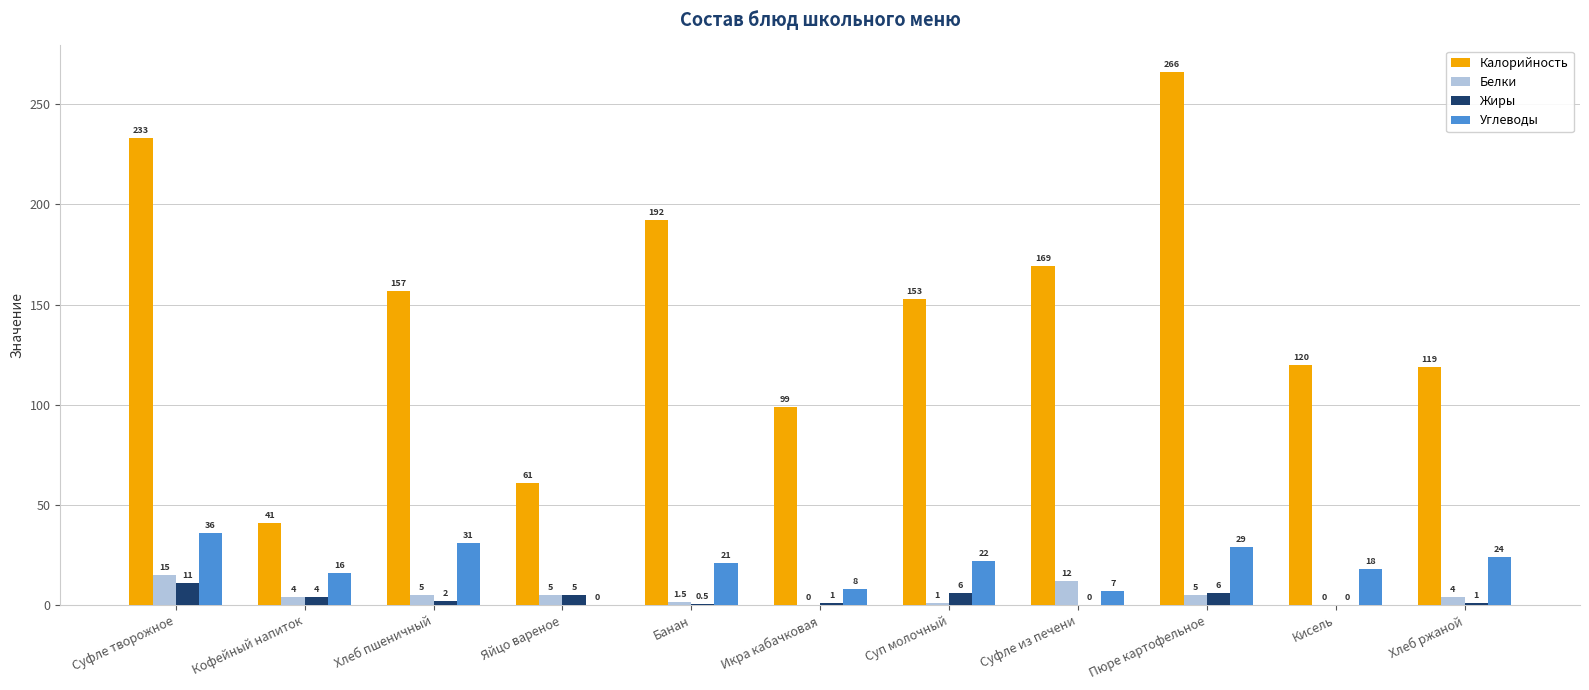

How many values in Жиры are above zero?

9